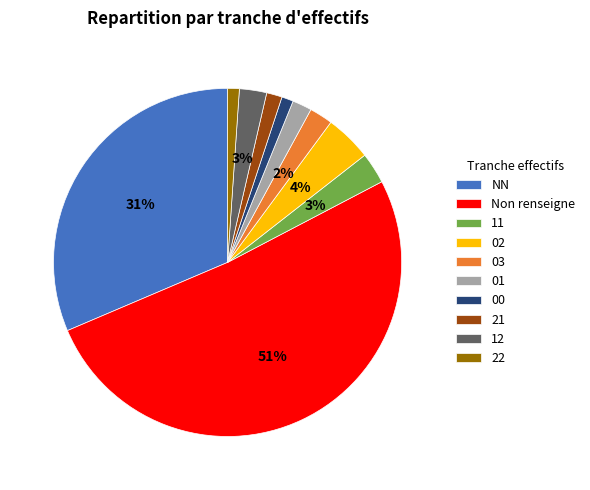

Is there a majority slice in this chart?

Yes